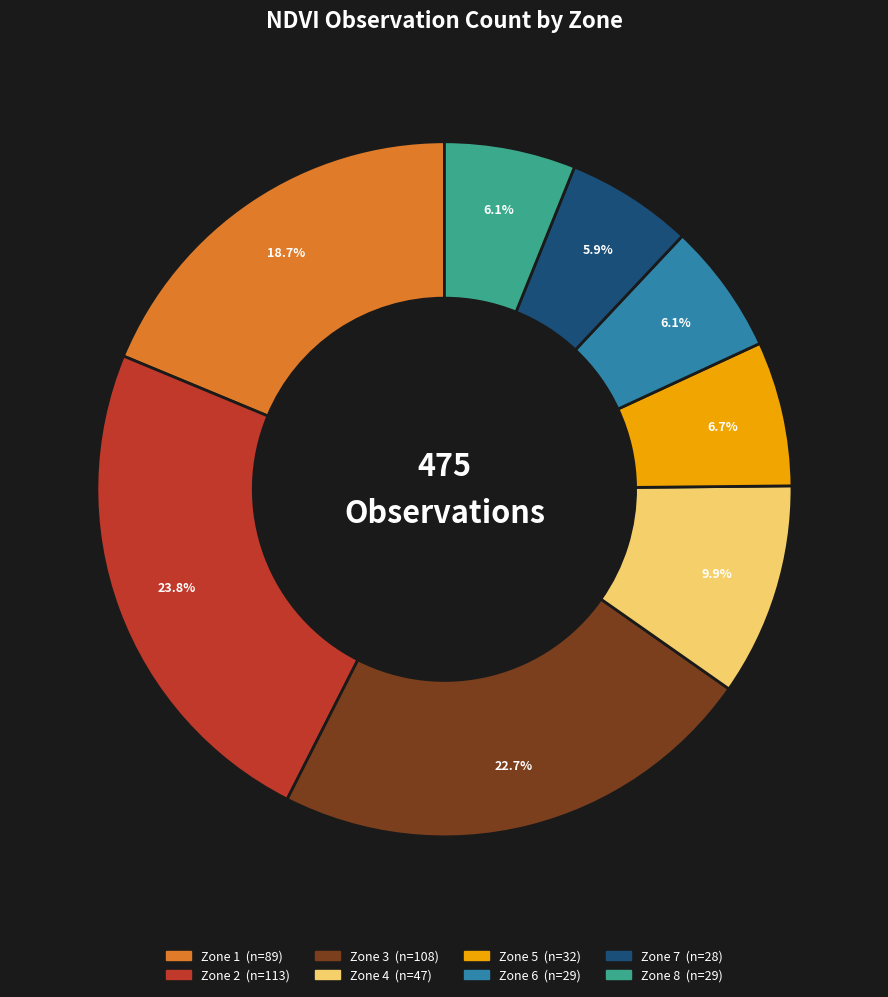

What percentage is the Zone 2 slice, to the nearest percent?

24%